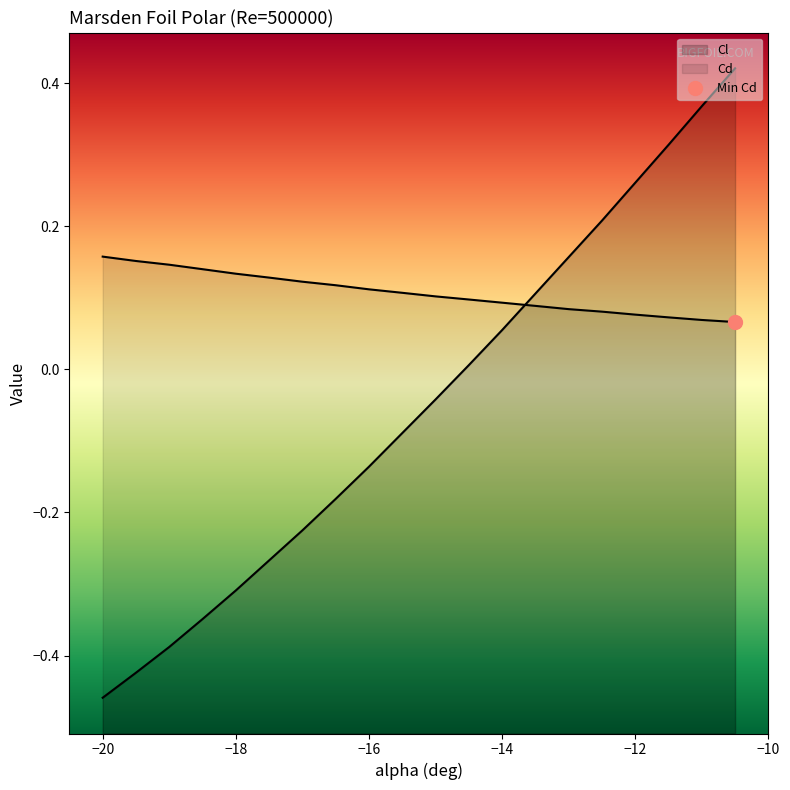

Reading left to right, transcribe all the data shown in this chart.

Cl: -0.5	-0.4	-0.4	-0.3	-0.3	-0.3	-0.2	-0.2	-0.1	-0.1	-0.0	0.0	0.1	0.1	0.2	0.2	0.3	0.3	0.4	0.4
Cd: 0.2	0.2	0.1	0.1	0.1	0.1	0.1	0.1	0.1	0.1	0.1	0.1	0.1	0.1	0.1	0.1	0.1	0.1	0.1	0.1